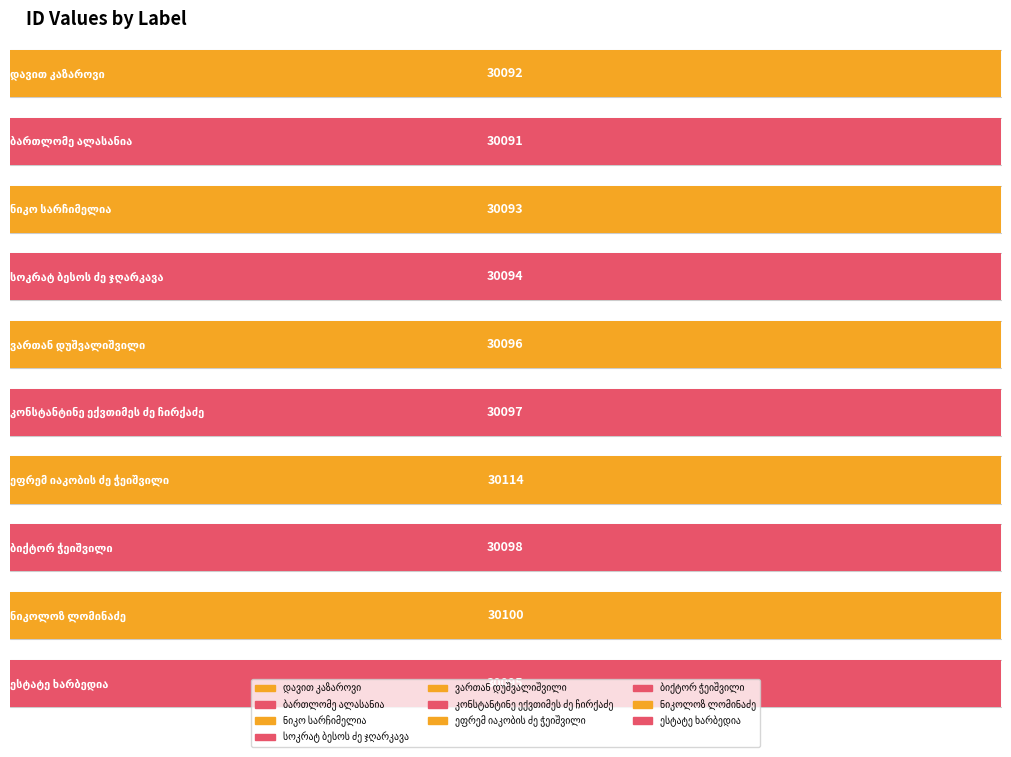

Approximately how many times larger is the value at ესტატე ხარბედია compared to დავით კაზაროვი?

1.0